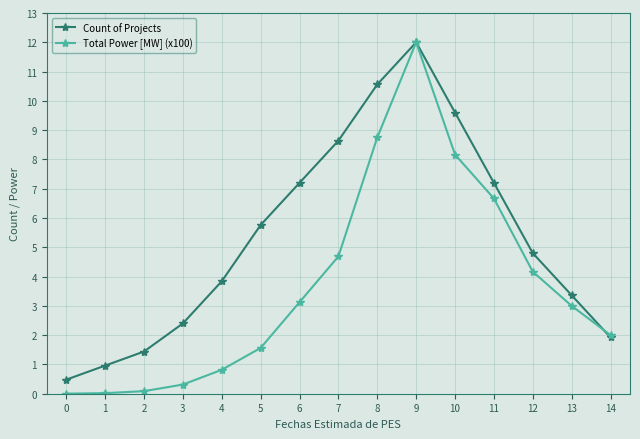

What is the value of the Count of Projects point at the 9th from the left?

10.6